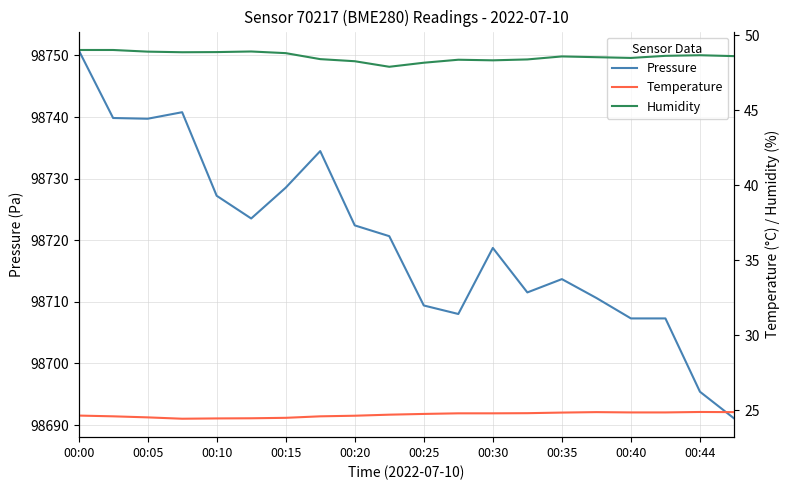

True or false: Pressure and Humidity cross at least once.

False